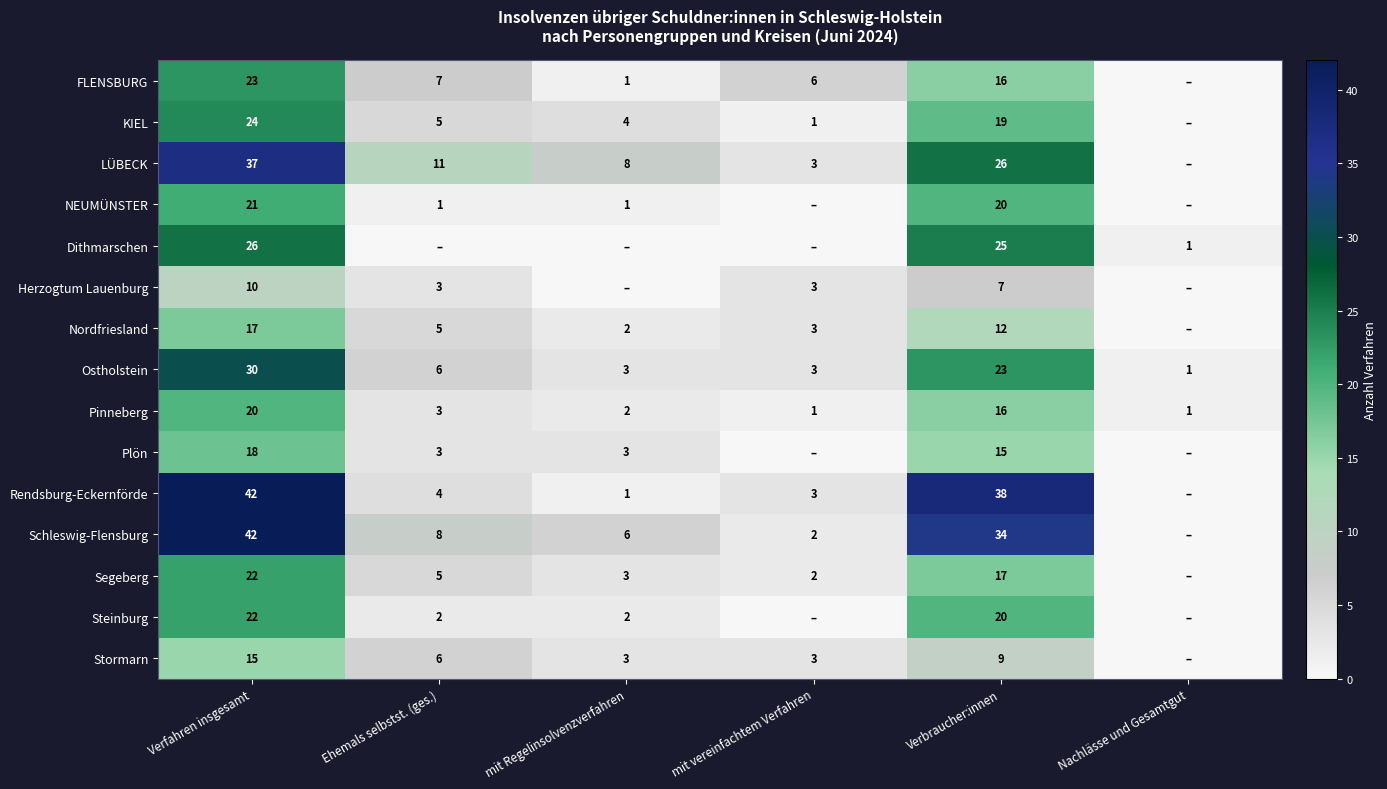

Where is Ostholstein nearest to the value 15?

Verbraucher:innen